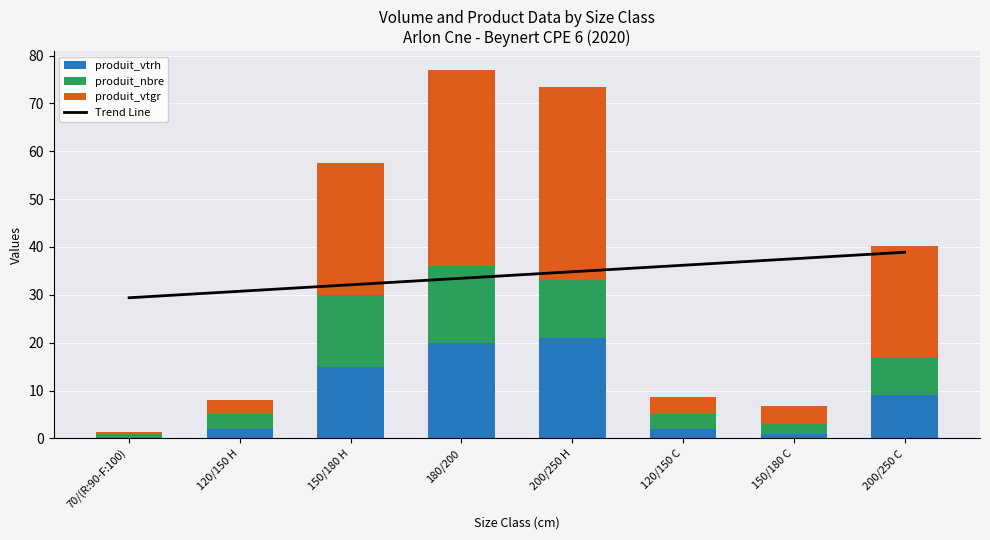

What is the difference between the maximum and minimum values in the produit_vtrh series?

21.0